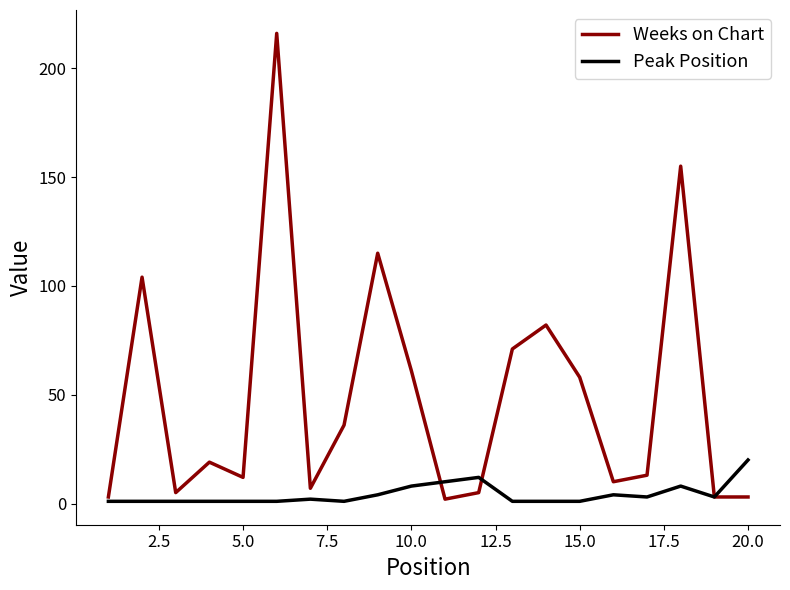

What is the greatest value displayed?

216